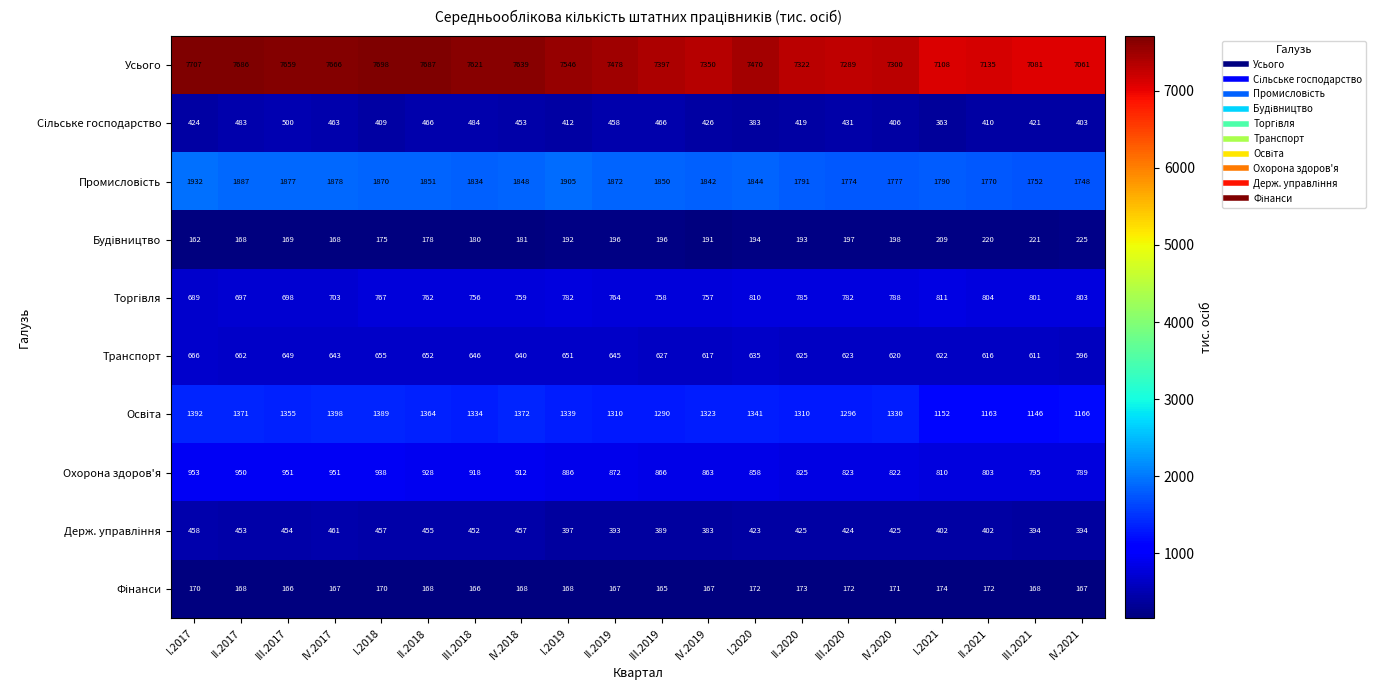

What is the difference between the maximum and second lowest values in the Транспорт series?

55